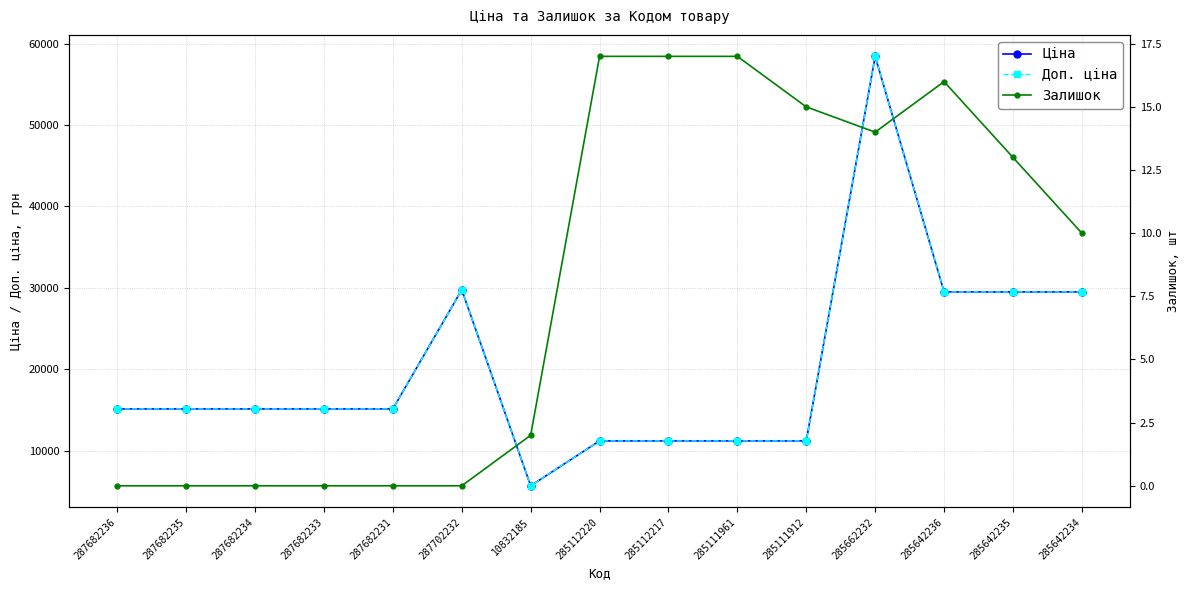

How many categories are shown in the chart?

15